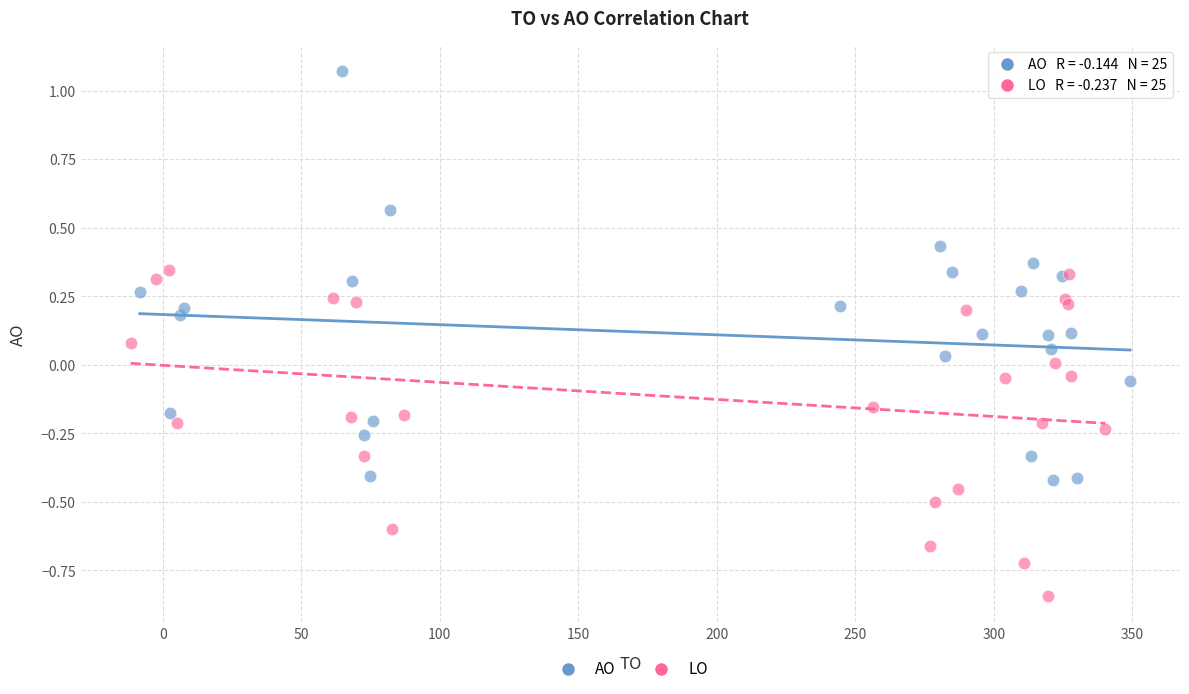

Which series reaches the maximum Y coordinate?

AO